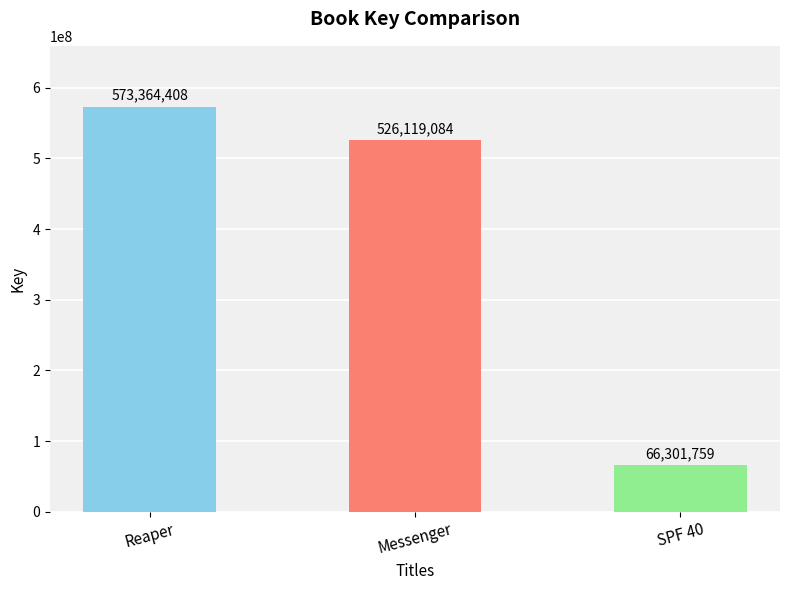

Where does the data first go above 526119084?

Reaper